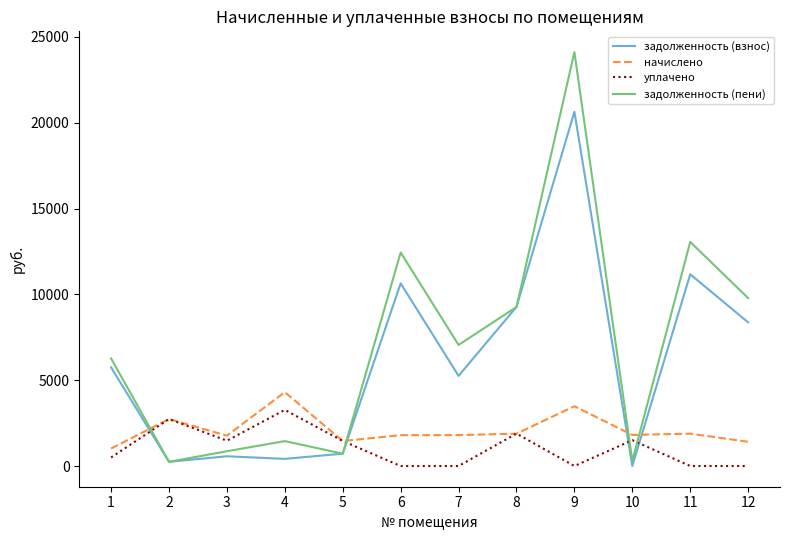

Which series has the widest spread of values?

задолженность (пени)